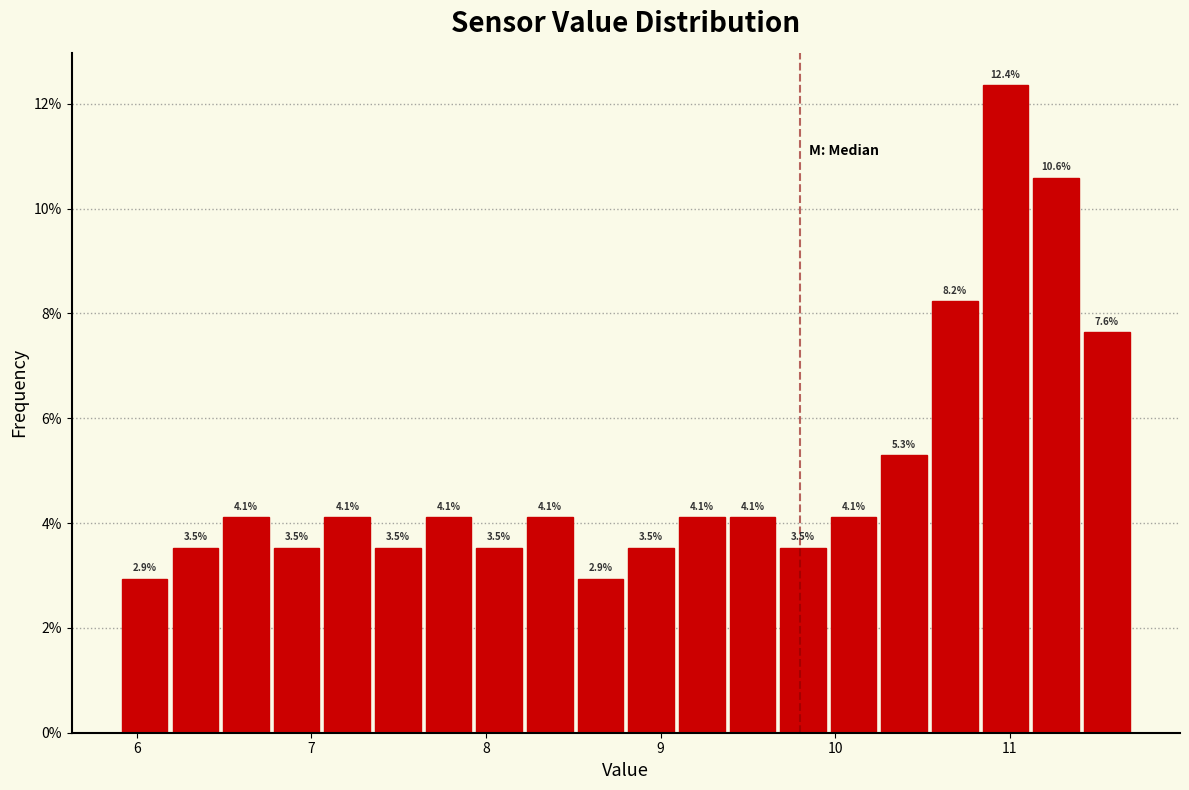

Read against the x-axis, roughly where is the centre of the tallest bar?

11.0